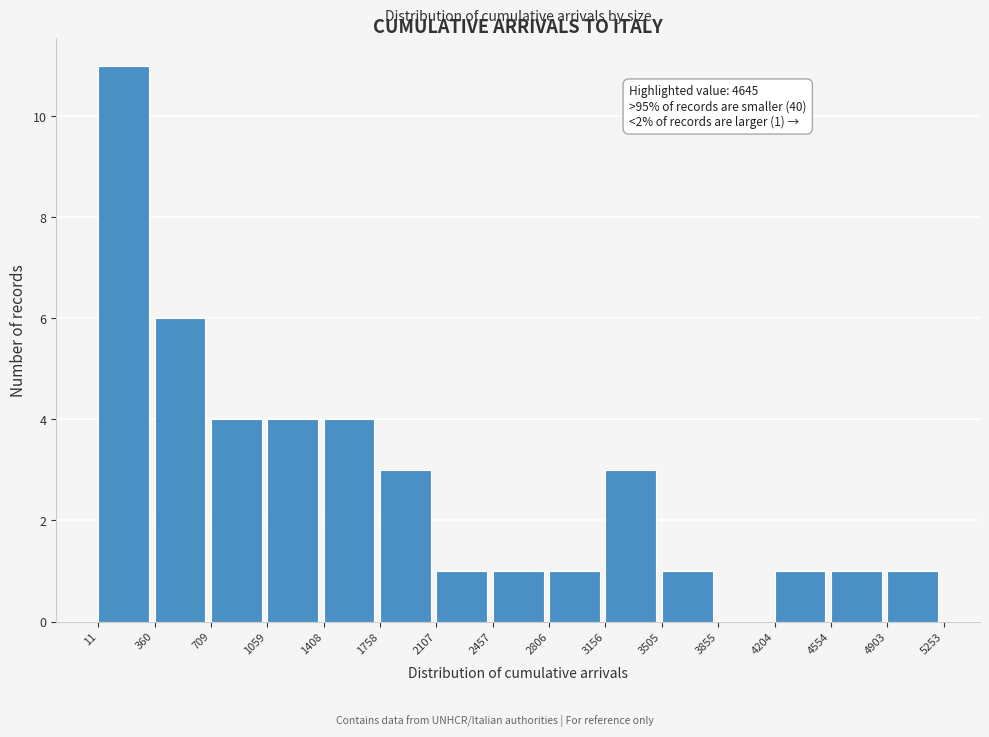

Which range on the x-axis has the tallest bar?

11 to 360